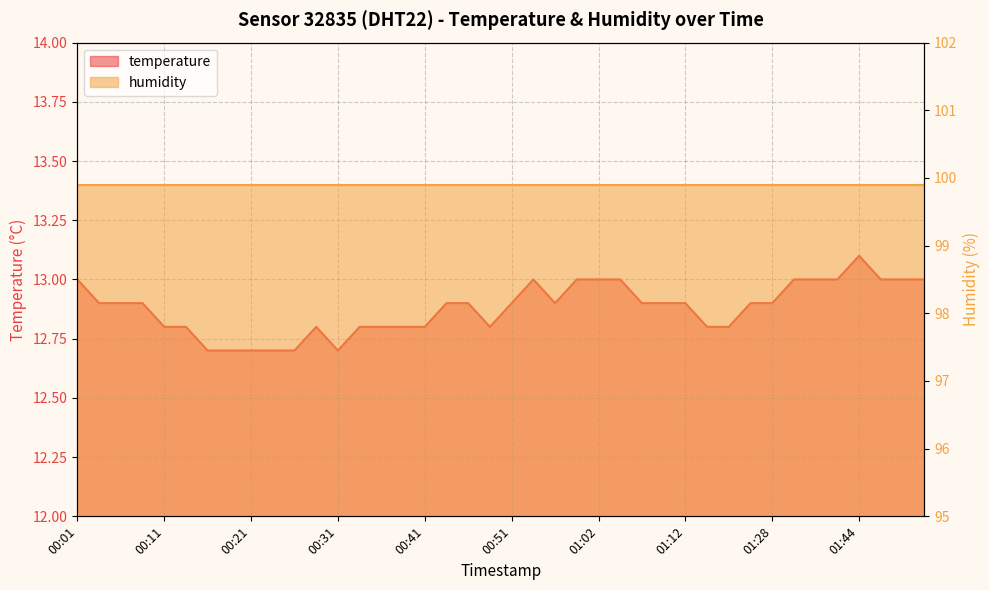

What is the label of the 25th point from the right?

00:38